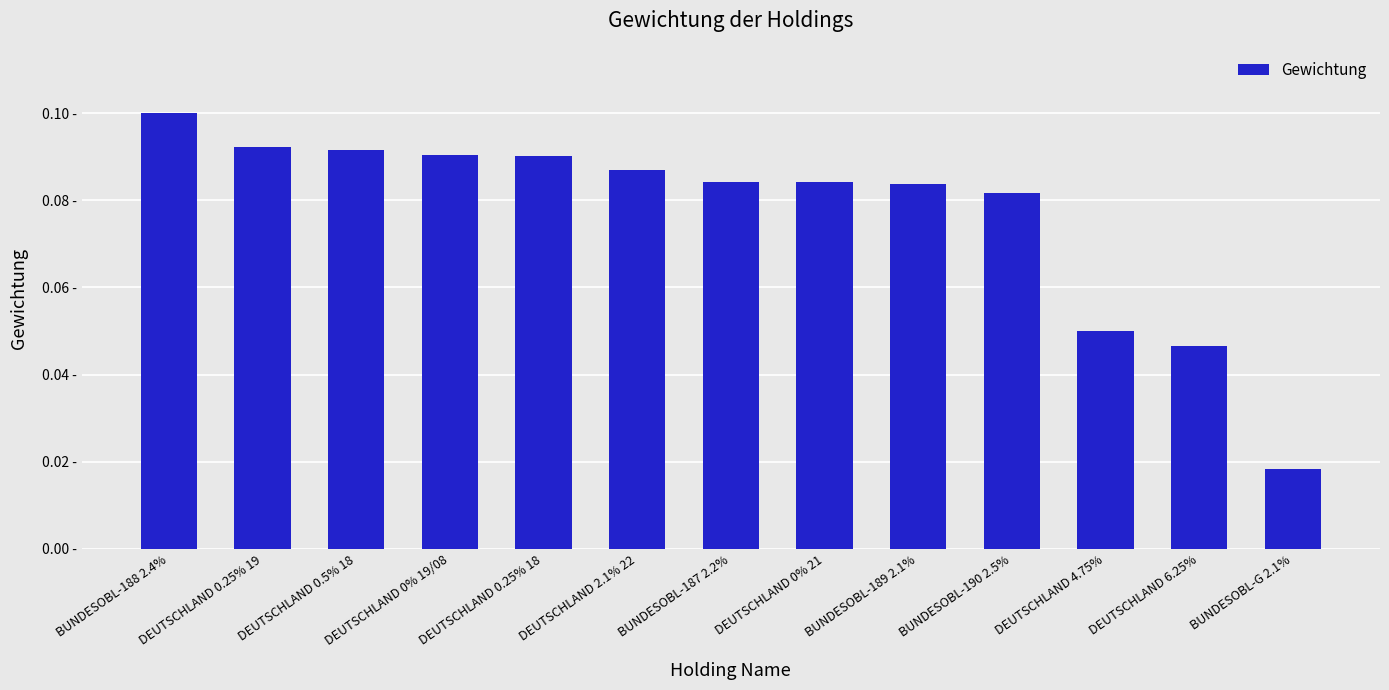

List the labels in order of value, smallest first.

BUNDESOBL-G 2.1%, DEUTSCHLAND 6.25%, DEUTSCHLAND 4.75%, BUNDESOBL-190 2.5%, BUNDESOBL-189 2.1%, DEUTSCHLAND 0% 21, BUNDESOBL-187 2.2%, DEUTSCHLAND 2.1% 22, DEUTSCHLAND 0.25% 18, DEUTSCHLAND 0% 19/08, DEUTSCHLAND 0.5% 18, DEUTSCHLAND 0.25% 19, BUNDESOBL-188 2.4%